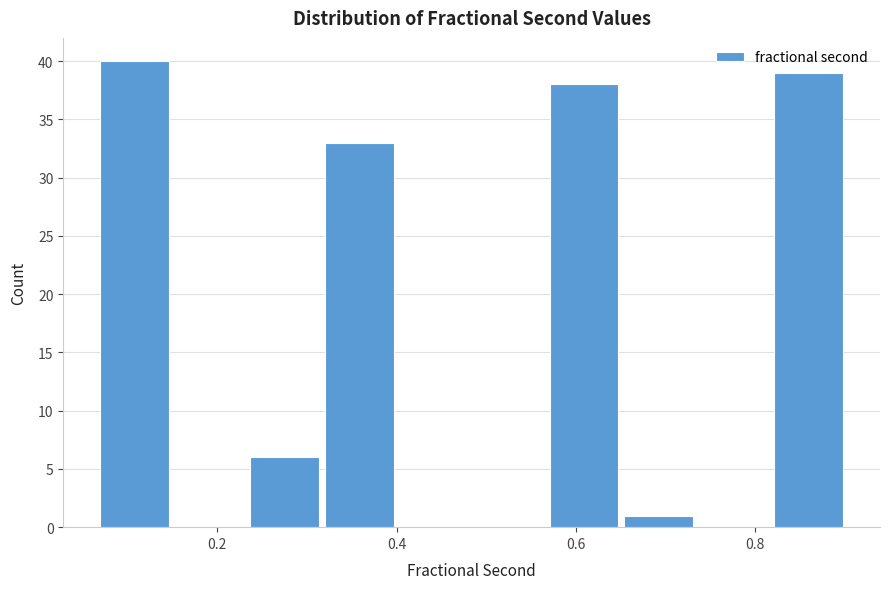

Over which range of the x-axis is the bar tallest?

0.06 to 0.16